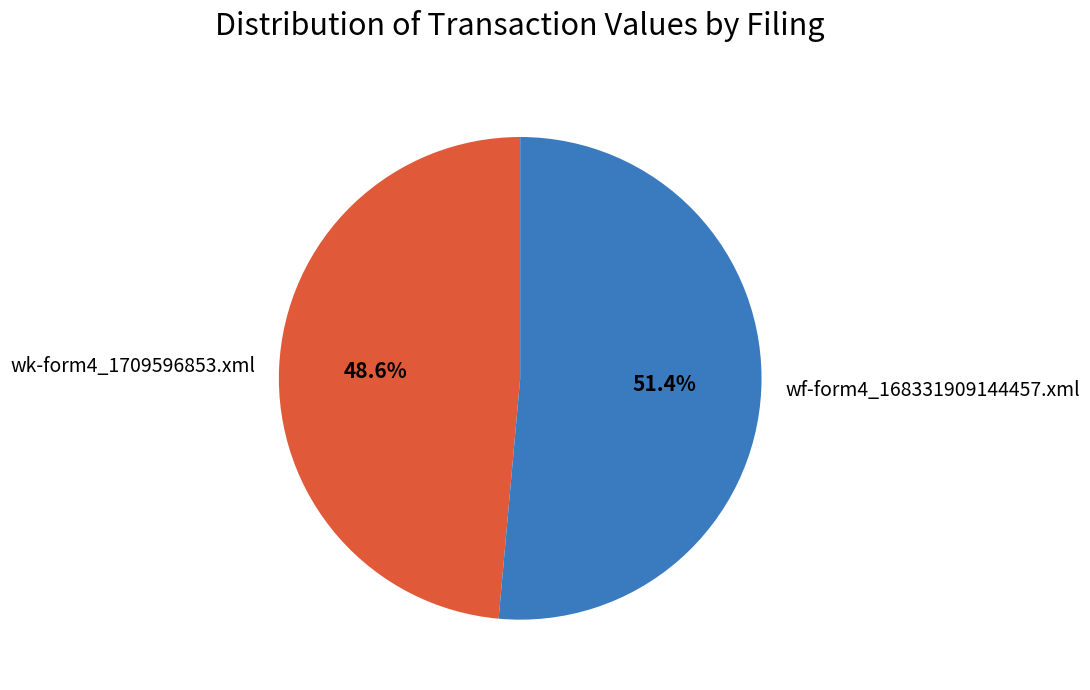

Which category has the smallest portion of the pie?

wk-form4_1709596853.xml